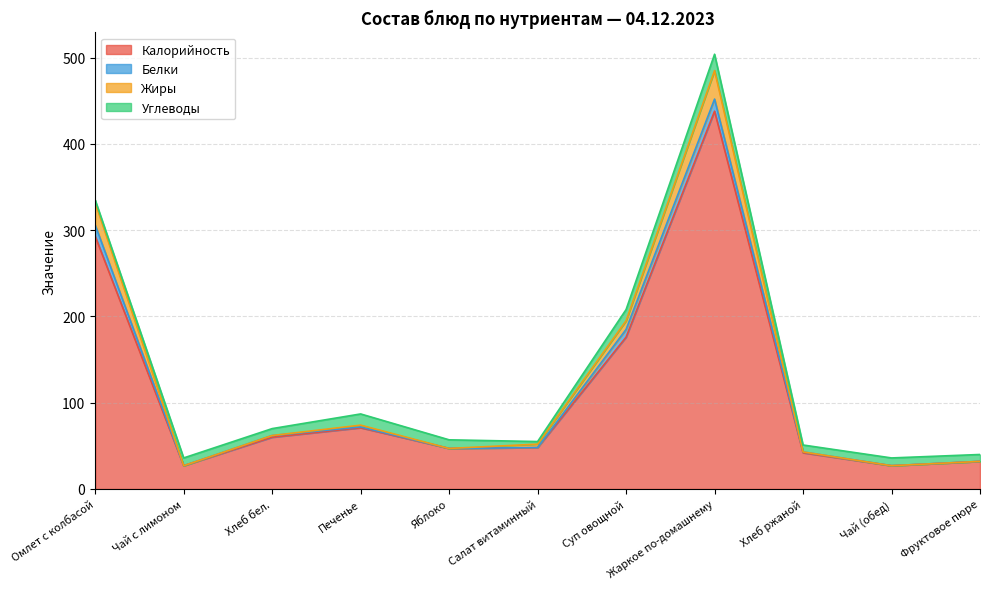

Where does the Жиры series first go above 52?

Омлет с колбасой